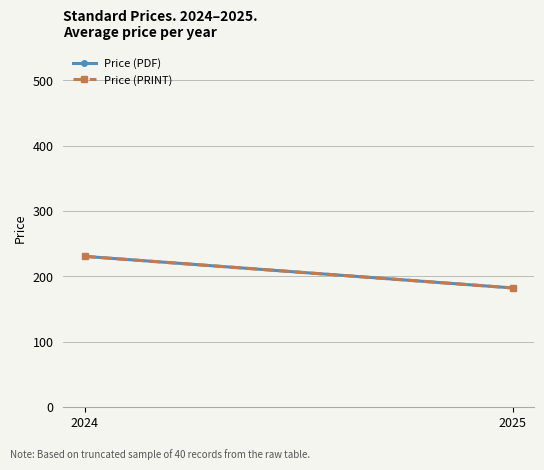

What is the difference between the Price (PRINT) values at 2024 and 2025?

48.4